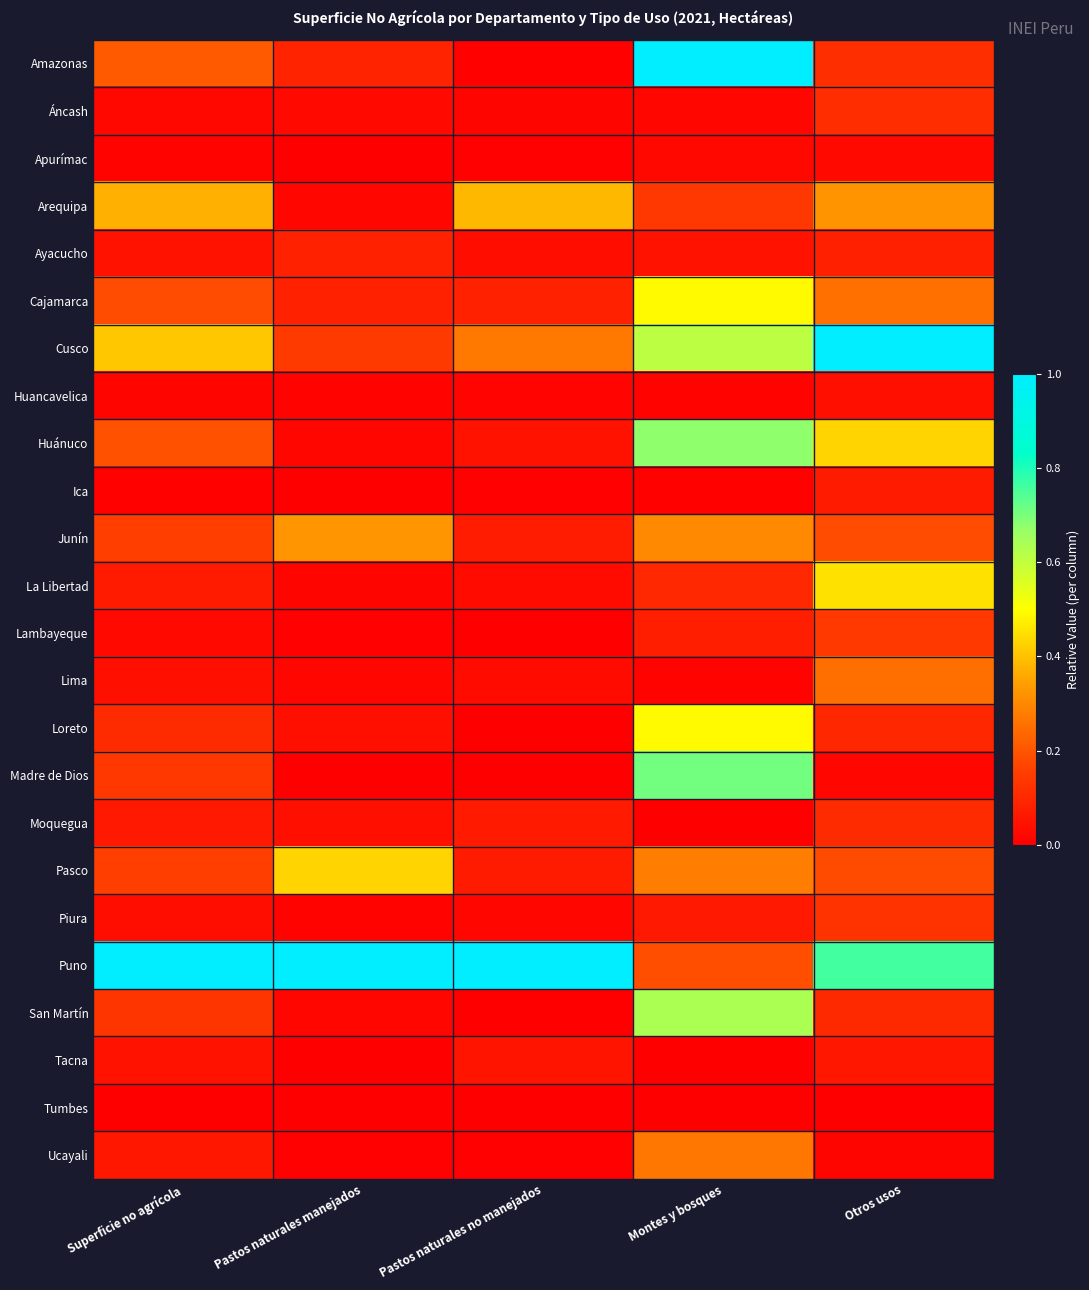

What is the spread (max minus min) of values at Montes y bosques?

1.0